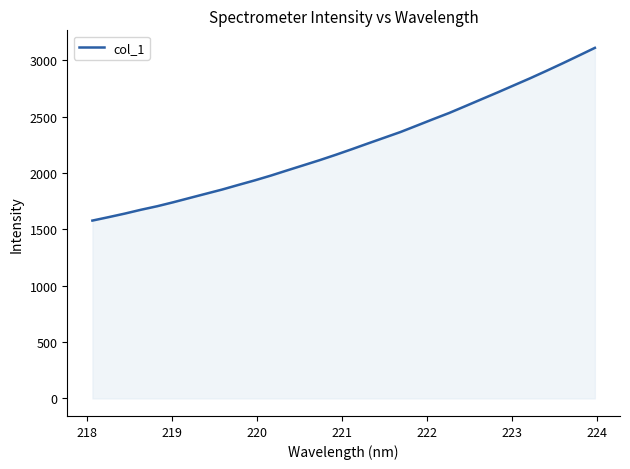

What is the smallest value displayed?

1577.2